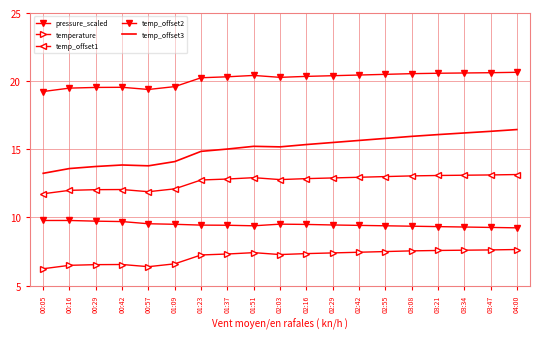

Which category has the highest value in the pressure_scaled series?

00:05